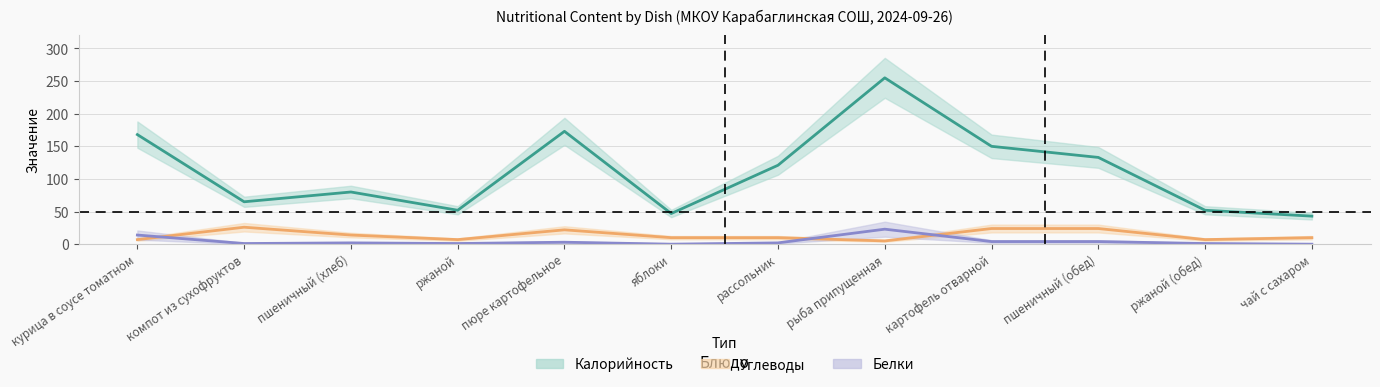

List the series in order of their peak value, highest first.

Калорийность, Углеводы, Белки